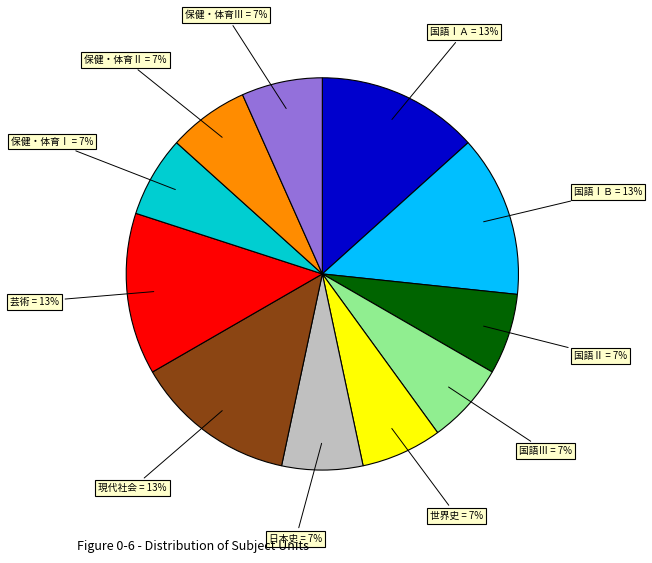

What percentage is the 保健・体育Ⅱ slice, to the nearest percent?

7%